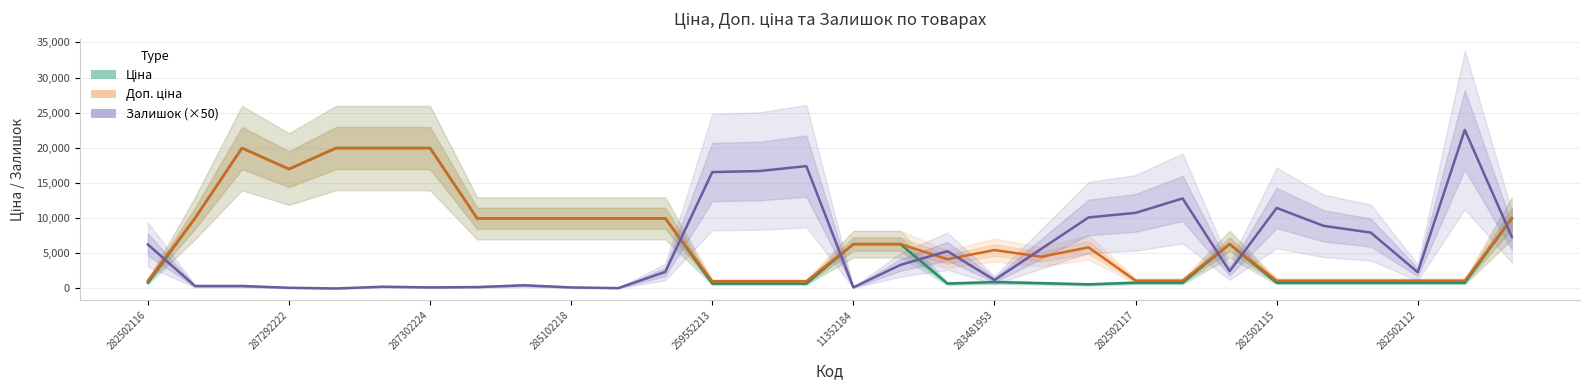

What is the maximum value for Доп. ціна?

19964.2